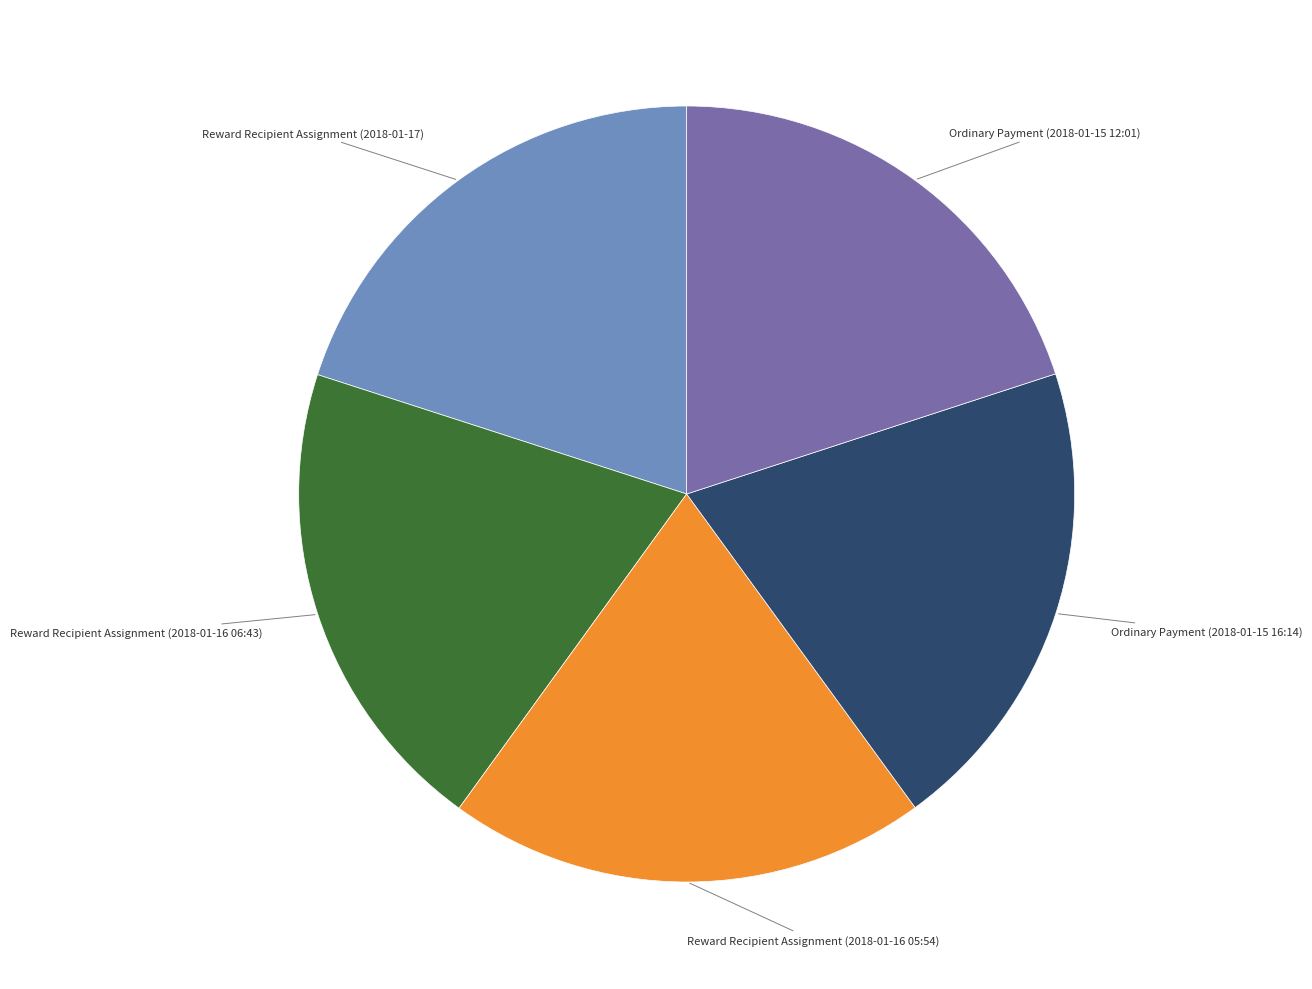

True or false: Ordinary Payment (2018-01-15 16:14) accounts for 20% of the total.

True